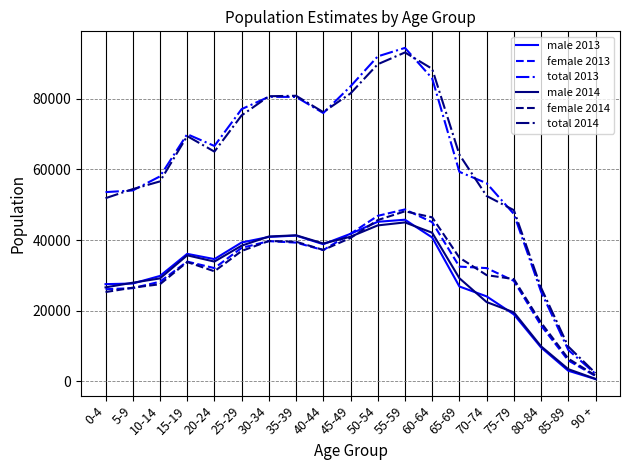

What is the difference between the maximum and minimum values in the male 2014 series?

44312